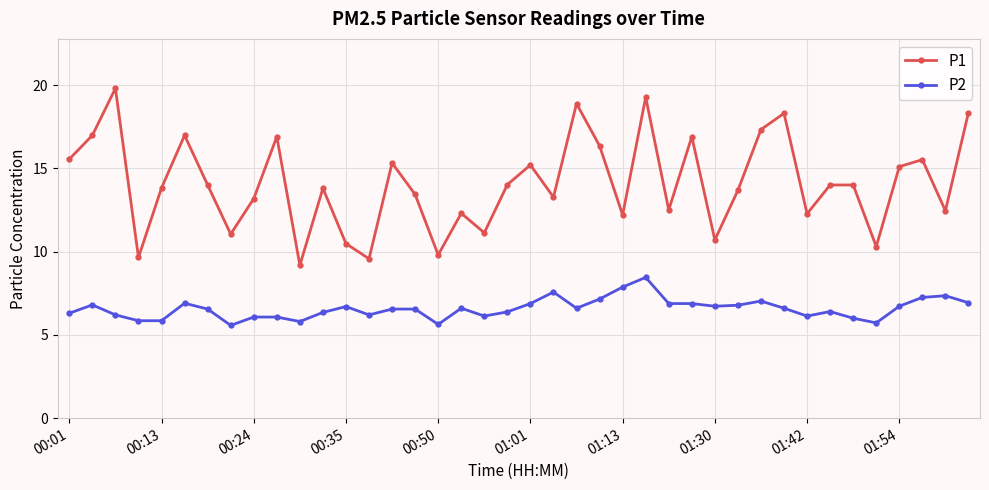

In P1, how many points are lower than both neighbors (excluding endpoints)?

13